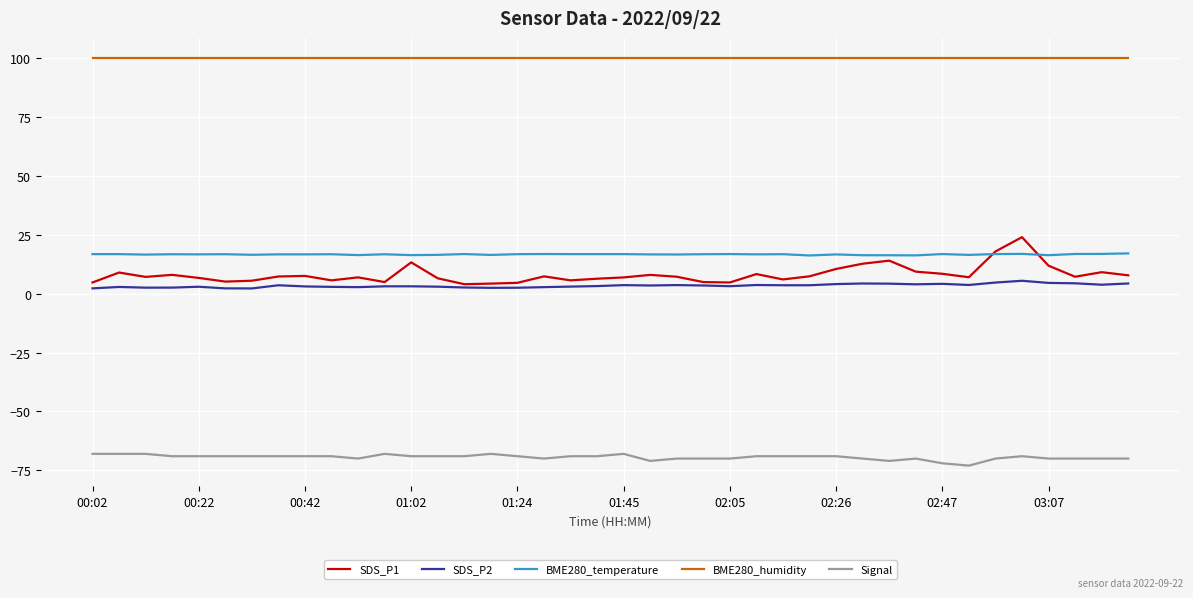

What is the difference between the maximum and minimum values in the SDS_P1 series?

20.0